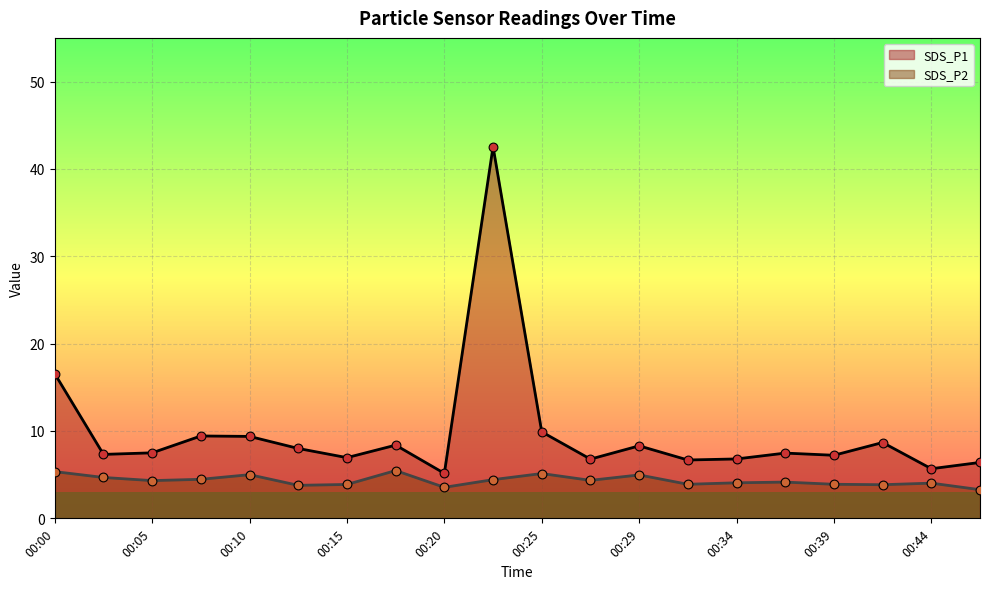

What is the total value across all series at 00:12?

11.8